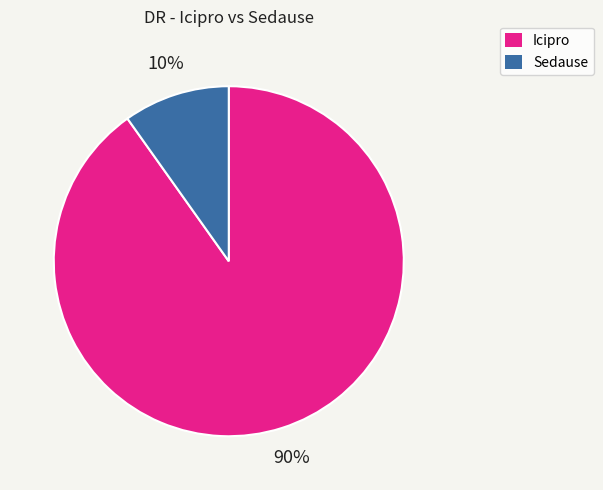

Do Icipro and Sedause together represent more than half of the pie?

Yes